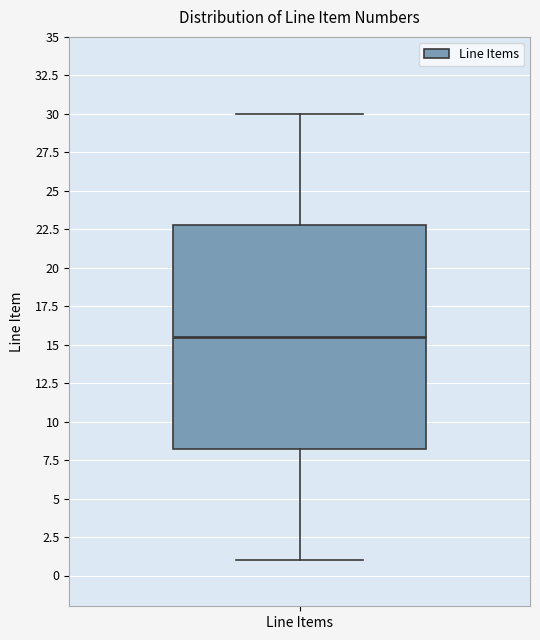

Transcribe this box plot: give where the median line is, the range the box spans, and where the two whiskers end, as read against the y-axis. The values are not printed on the chart, so give them approximately, as read against the axis.

median 15.5, box 8.5 to 23.0, whiskers 1.0 to 30.0